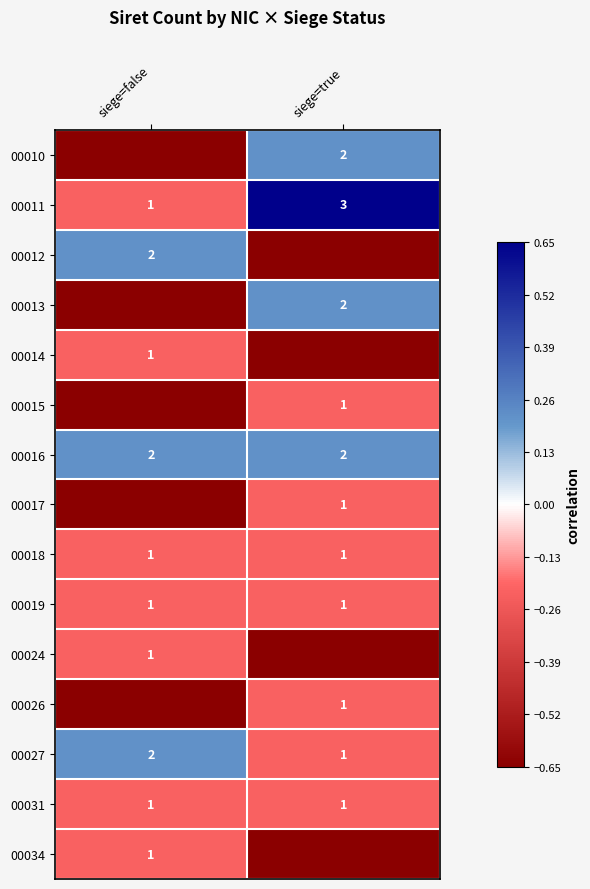

Which has a higher value, siege=true or siege=false?

siege=true